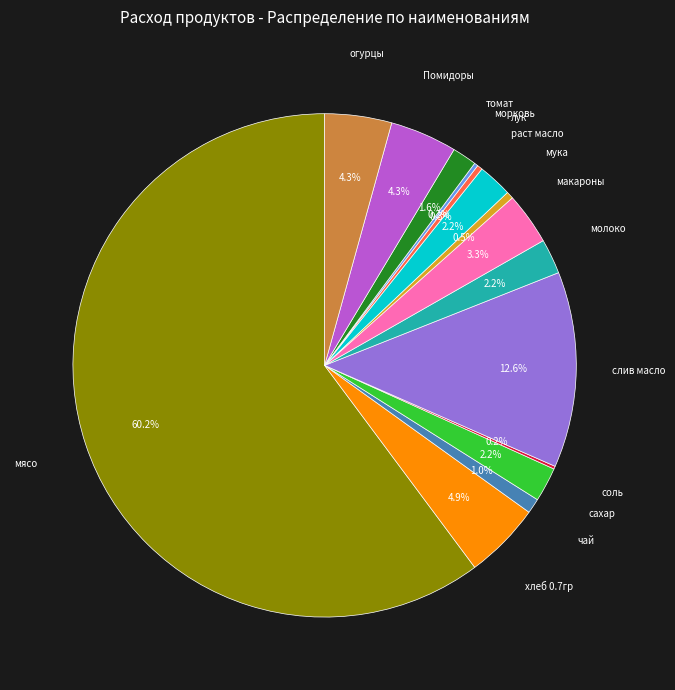

Is there a majority slice in this chart?

Yes